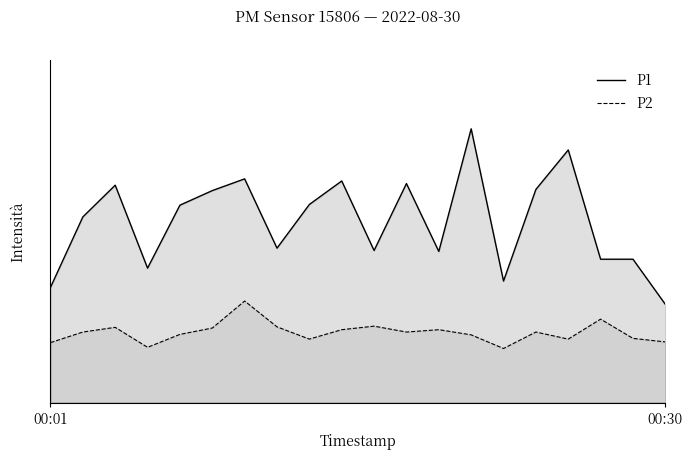

How many data points in P2 are above 3?

8